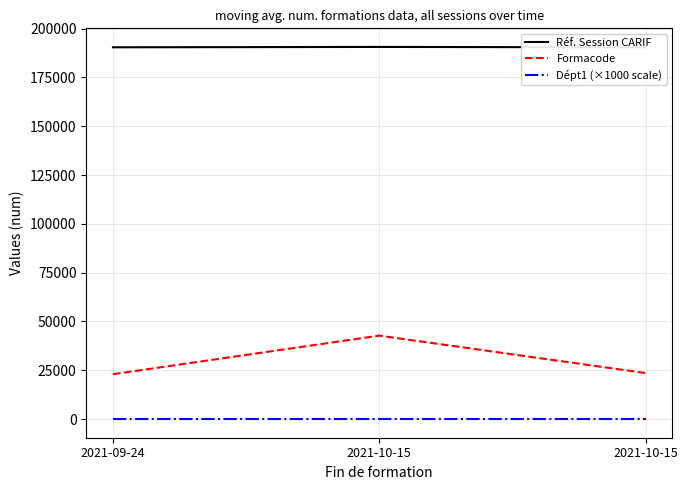

What are all the series names shown in the legend?

Réf. Session CARIF, Formacode, Dépt1 (×1000 scale)